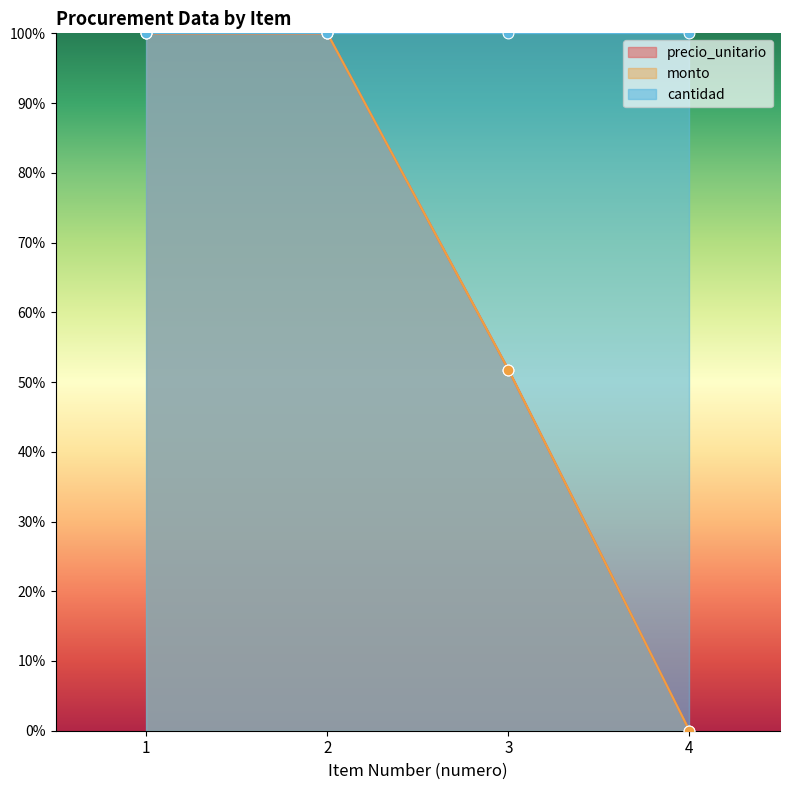

At how many categories does at least one series exceed 0?

3